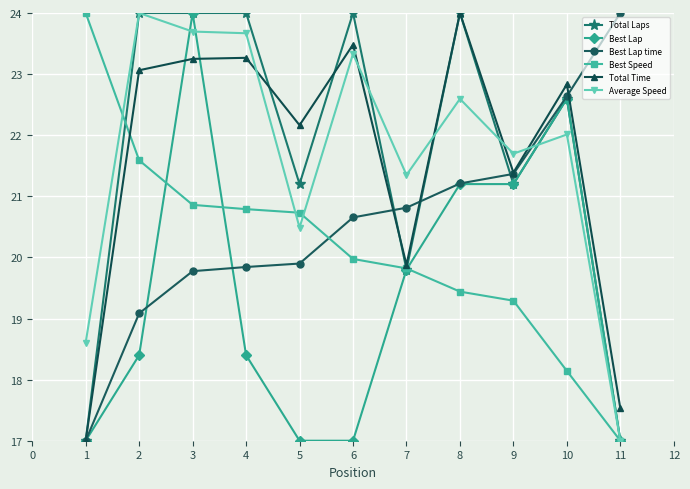

What is the total value across all series at 4?

130.0